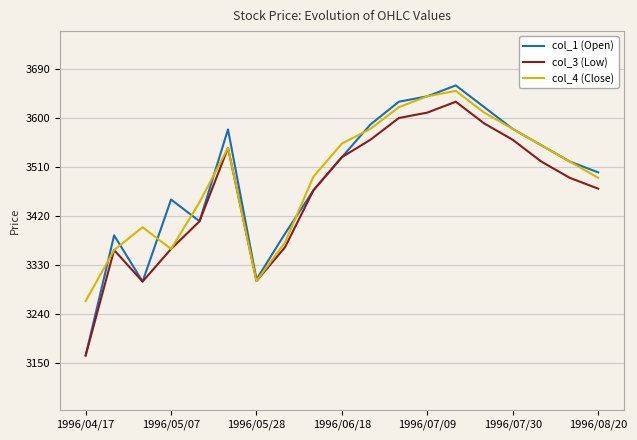

In col_4 (Close), how many points are higher than both neighbors (excluding endpoints)?

3